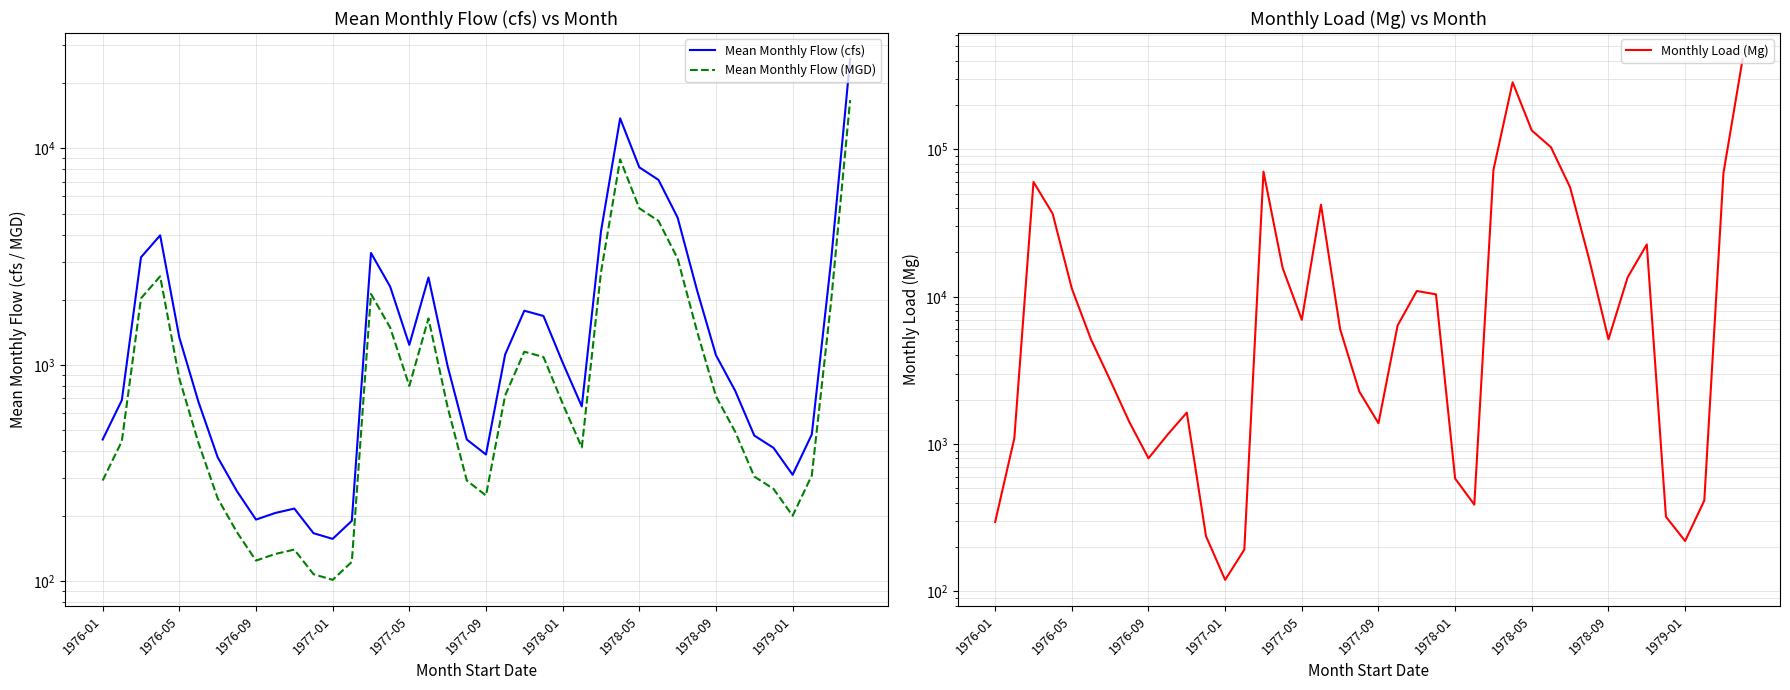

What is the sum of the Monthly Load (Mg) values at 23 and 10?

12024.3